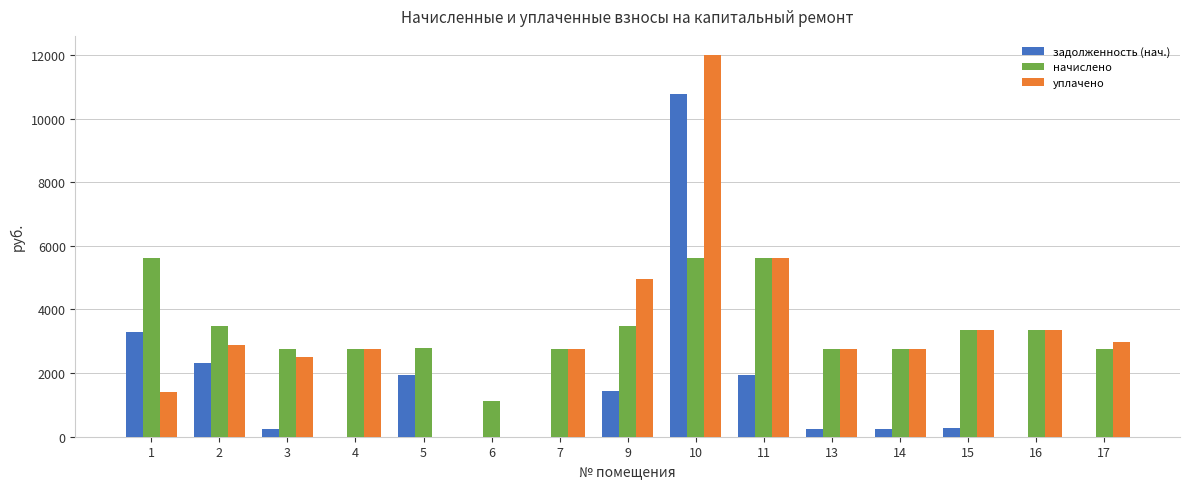

What is the highest value of the начислено series?

5617.9